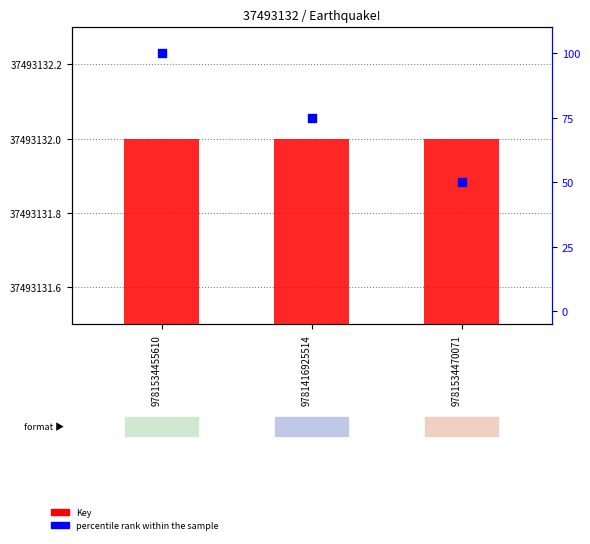

At how many categories does at least one series exceed 10680629?

3